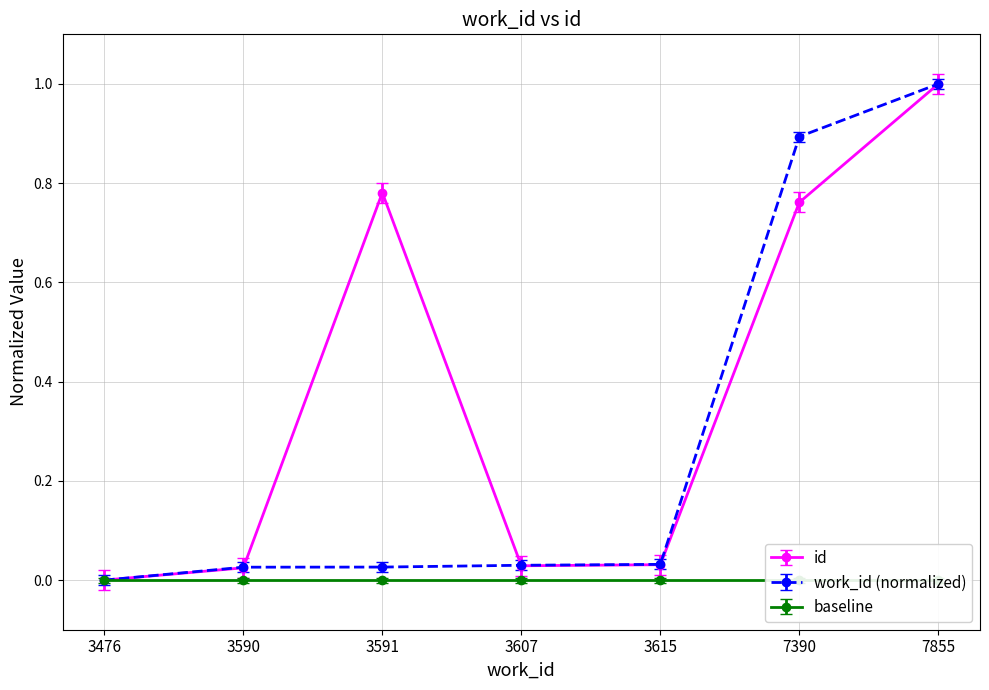

Rank the categories by value from lowest to highest.

3476, 3590, 3607, 3615, 7390, 3591, 7855